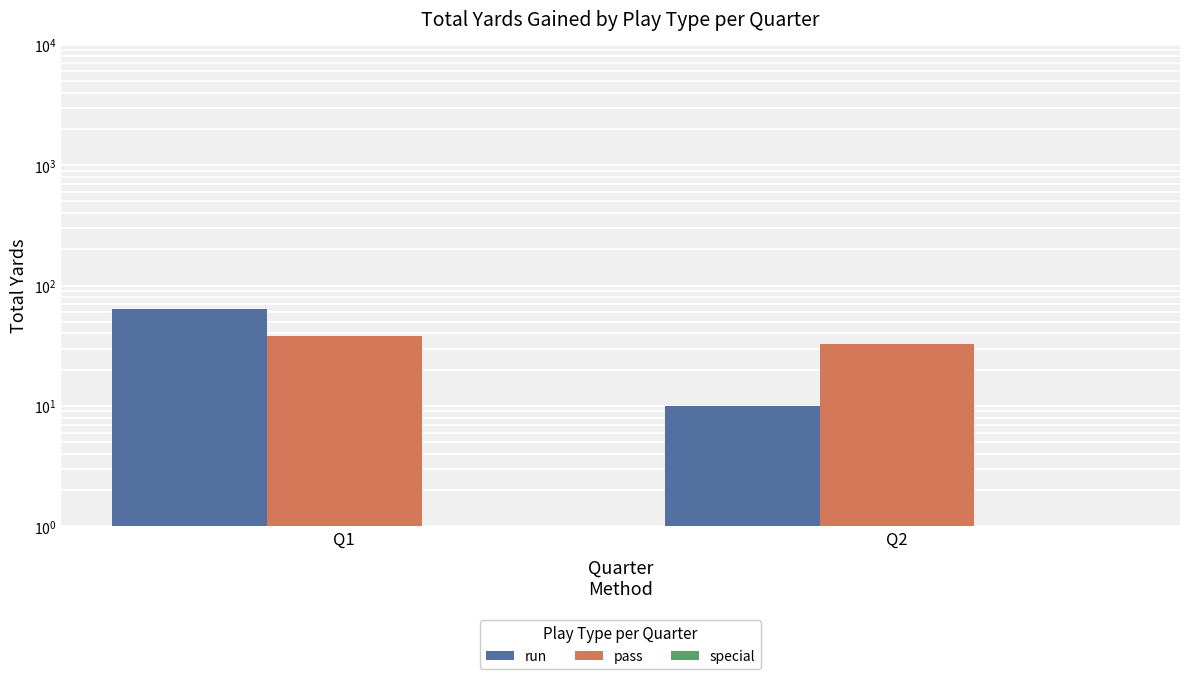

What is the greatest value displayed?

64